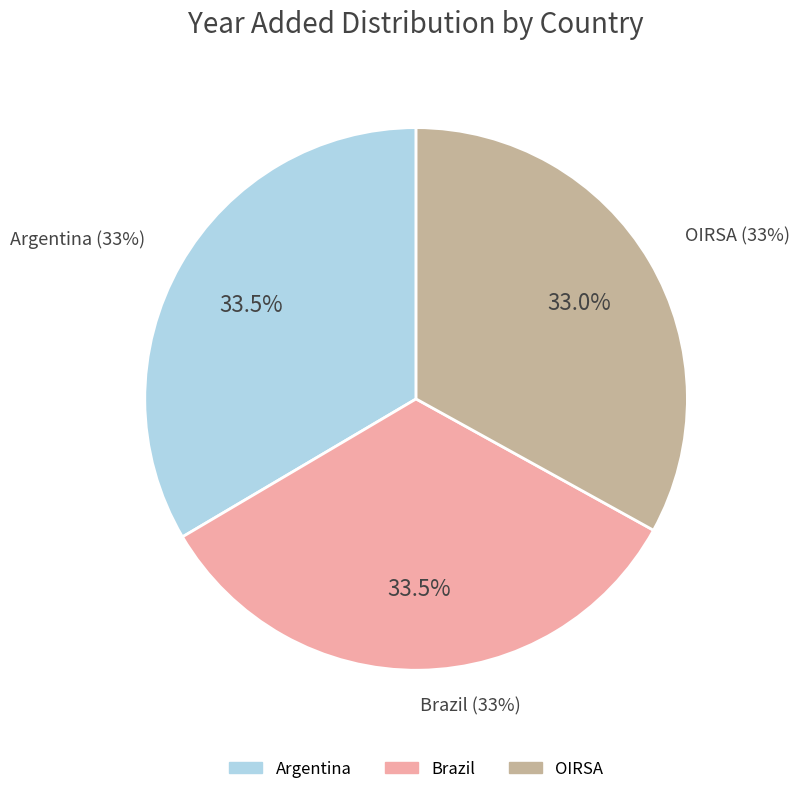

Is the sum of Brazil and OIRSA greater than half?

Yes